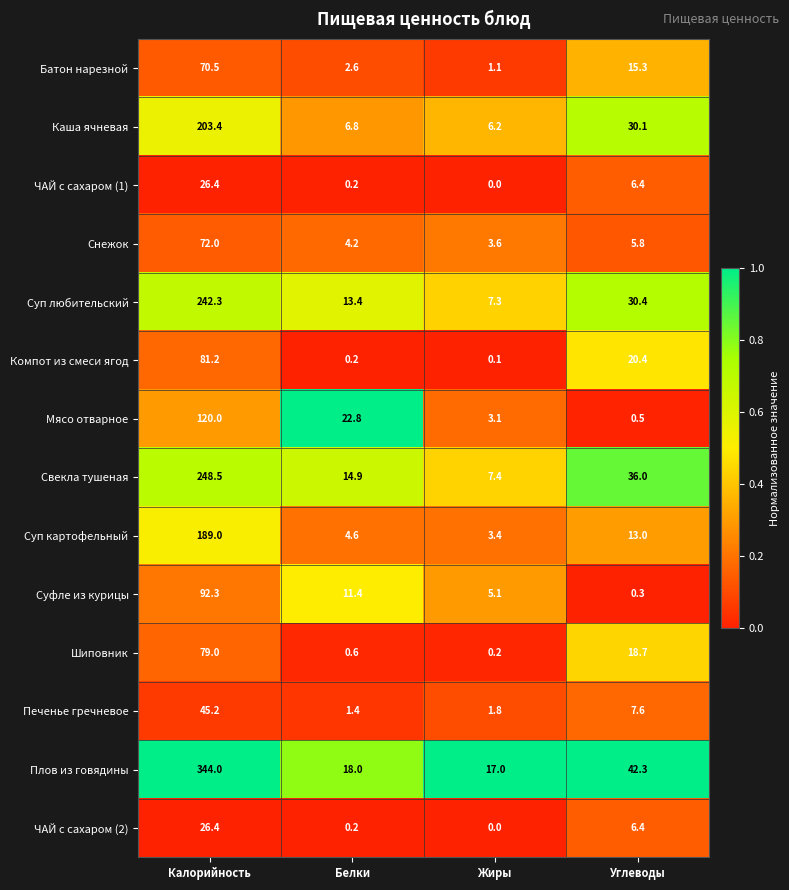

What is the sum of the Печенье гречневое values at Углеводы and Белки?

9.0